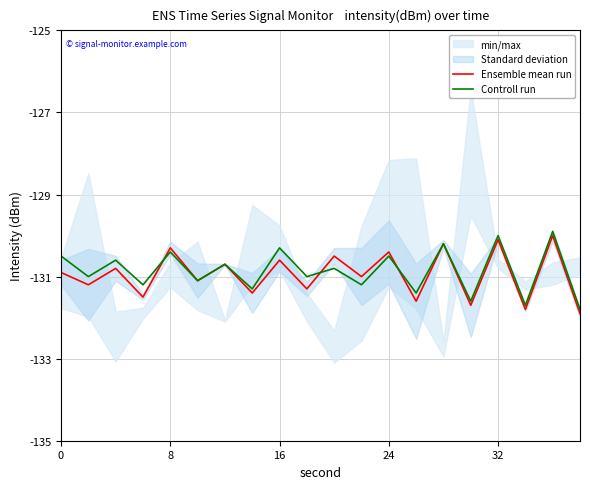

What is the minimum value shown in the chart?

-131.9